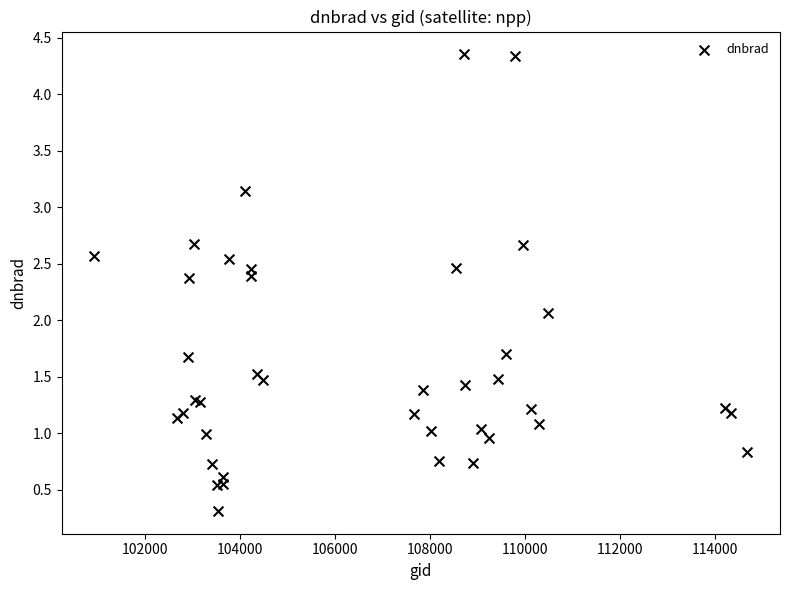

What Y value in the scatter plot is closest to 2?

2.1